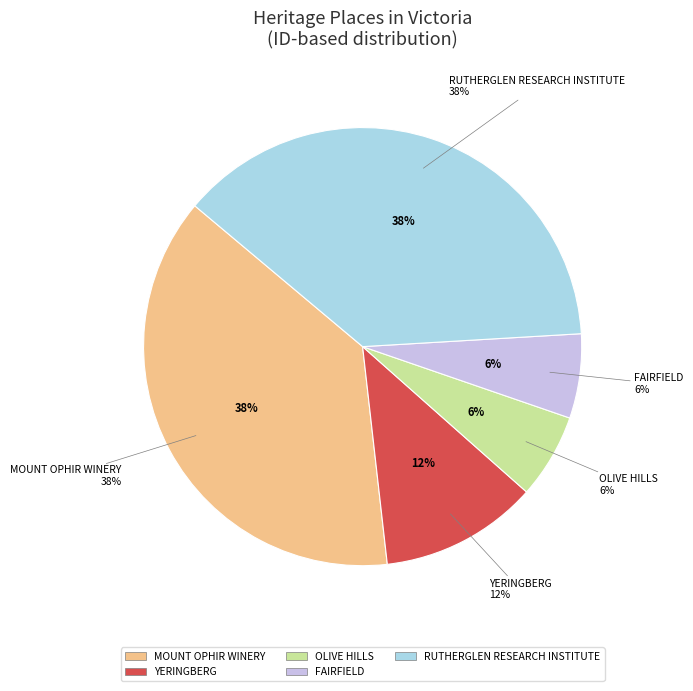

Which slice is the largest?

RUTHERGLEN RESEARCH INSTITUTE